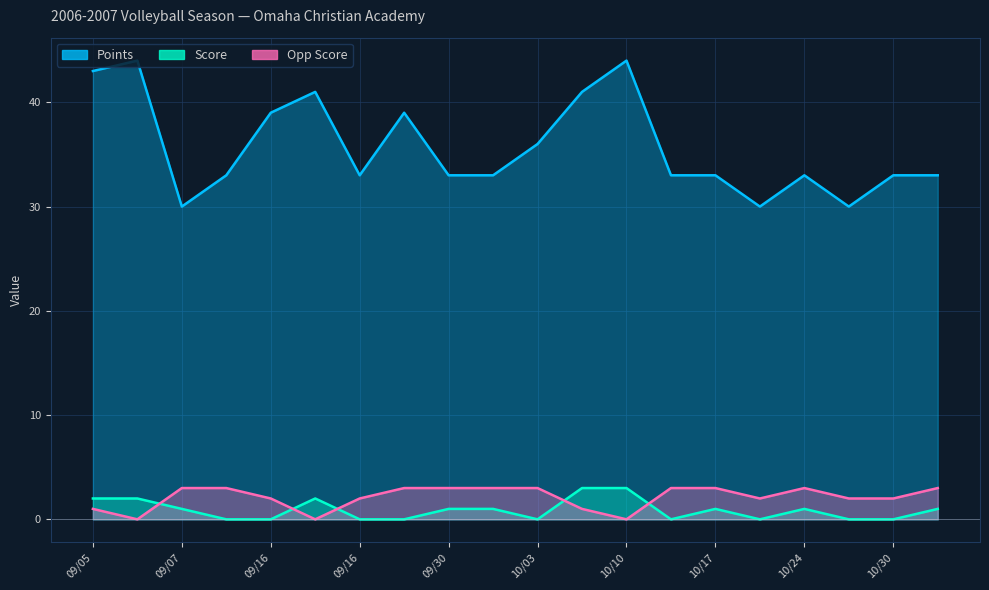

Rank the series at 10/24 from lowest to highest value.

Score, Opp Score, Points